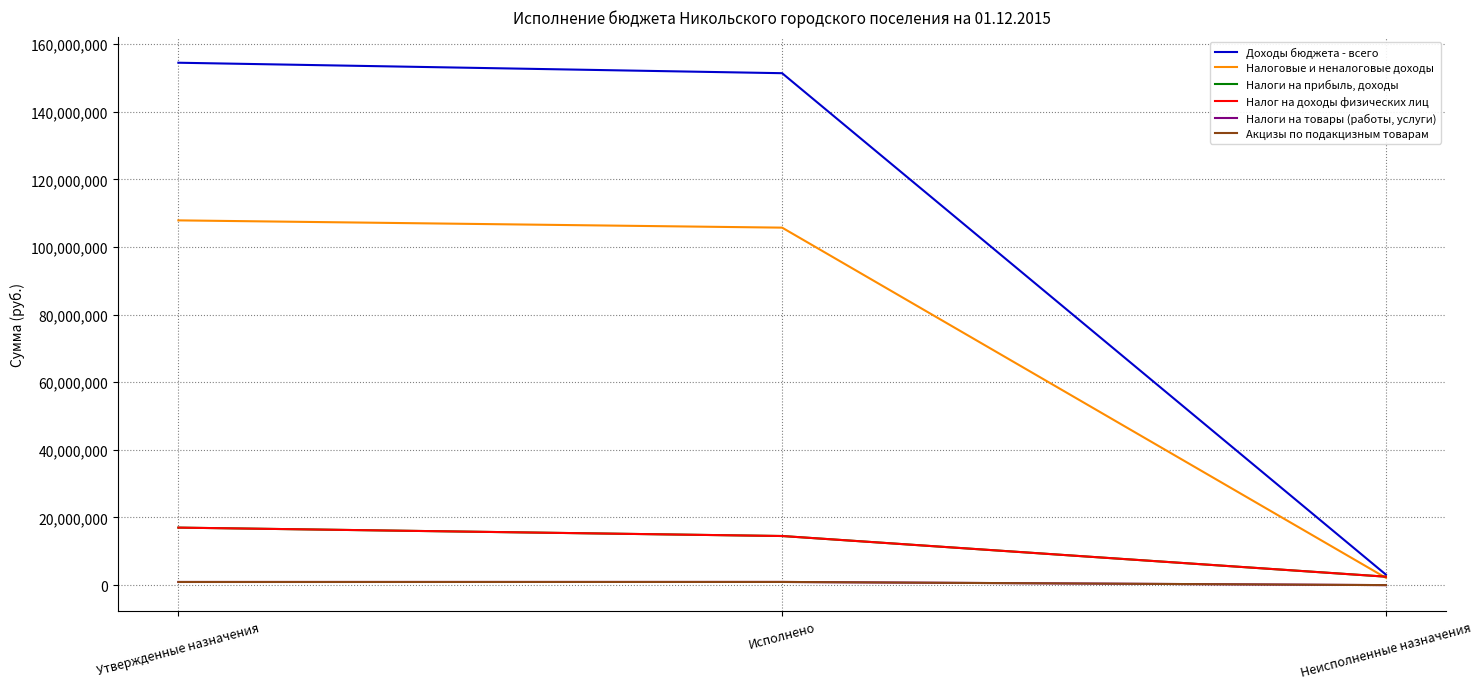

How many lines are shown in the chart?

6